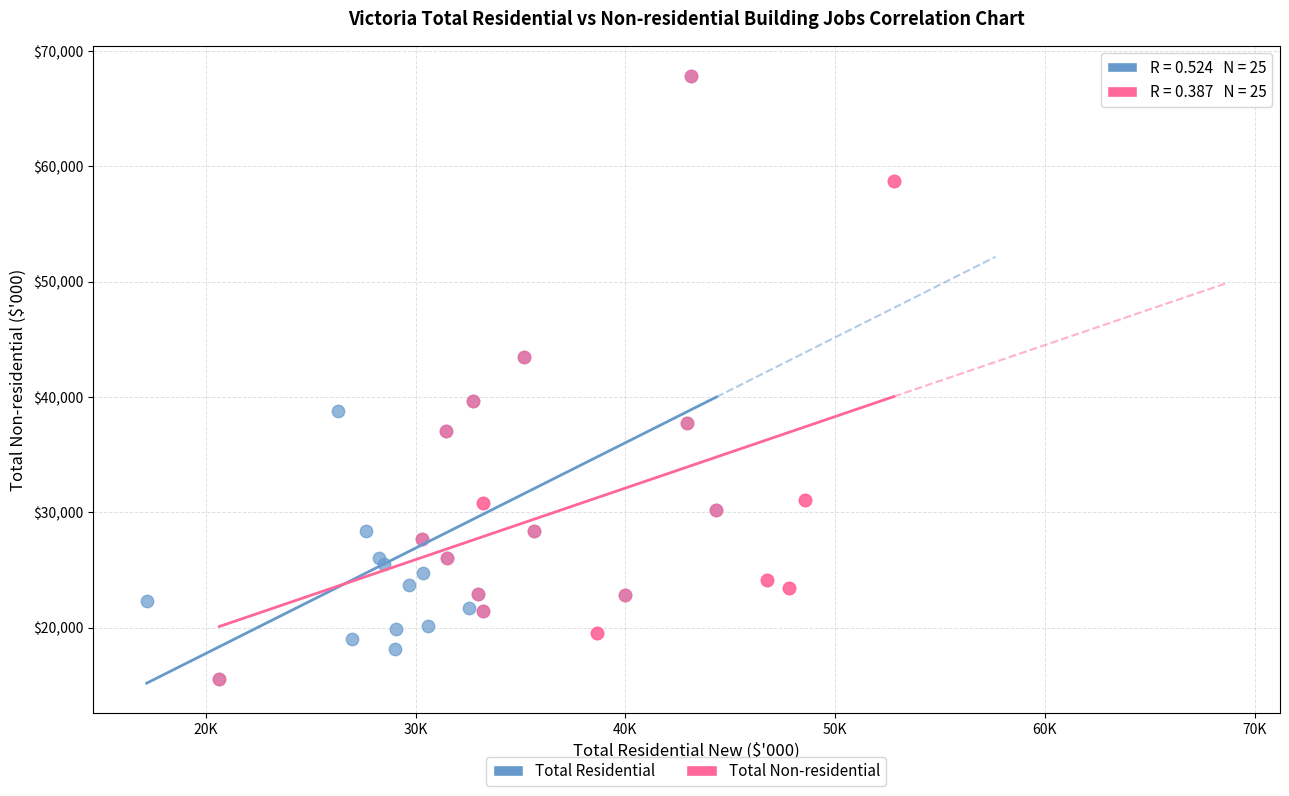

What are all the series names shown in the legend?

Total Residential, Total Non-residential